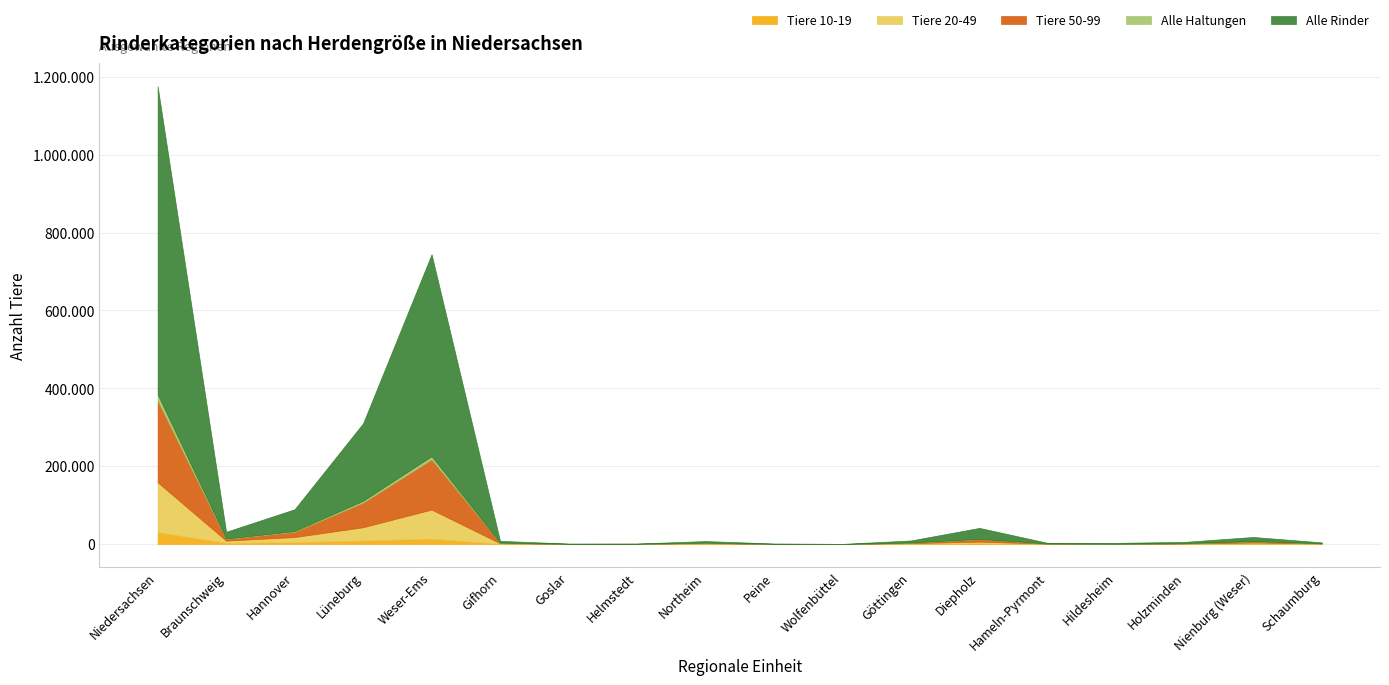

Where is Tiere 50-99 nearest to the value 104702?

Weser-Ems